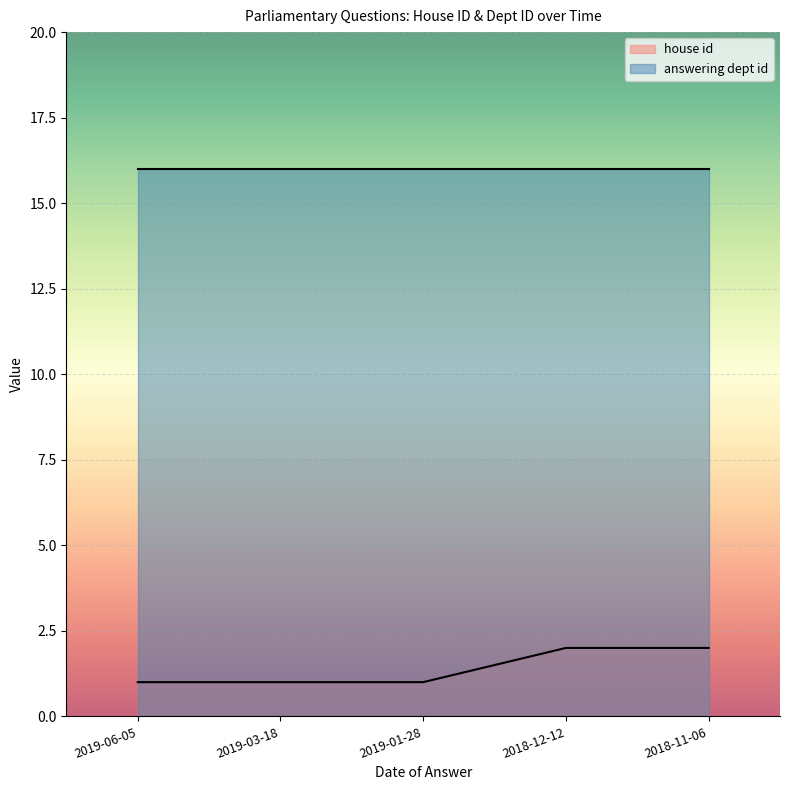

What is the greatest value displayed?

16